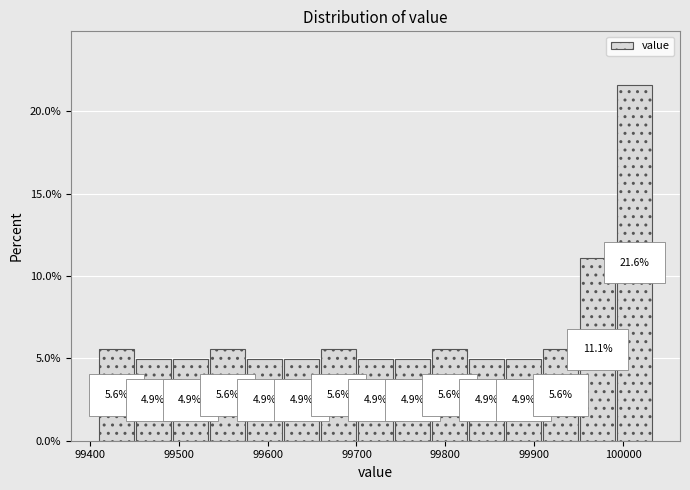

How tall is the bar that spans 99740 to 99790 on the x-axis? The bar edges are not printed on the chart, so give them approximately, as read against the axis.

4.9